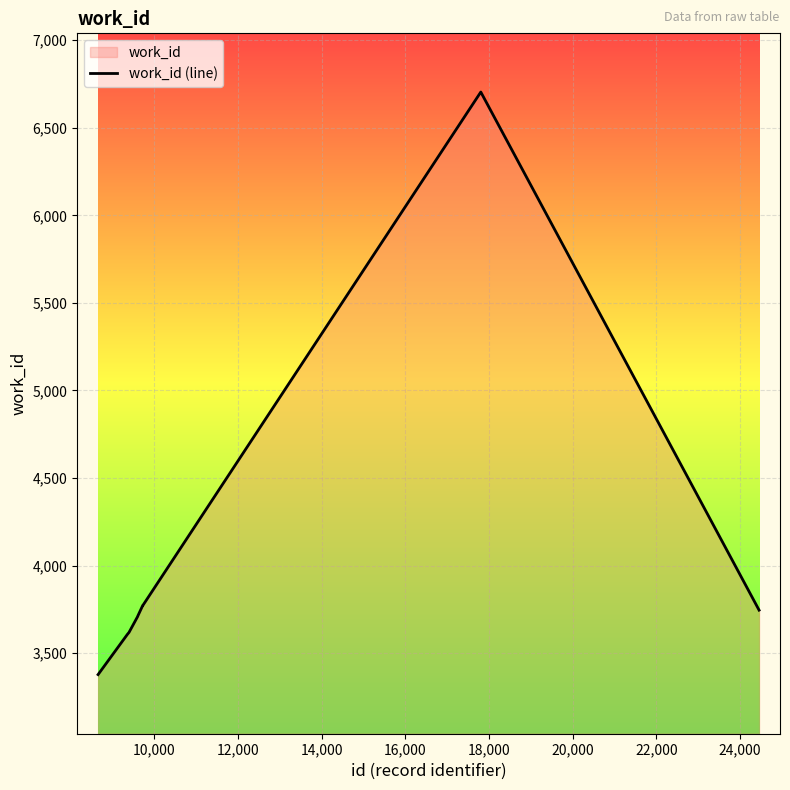

What is the greatest value displayed?

6704